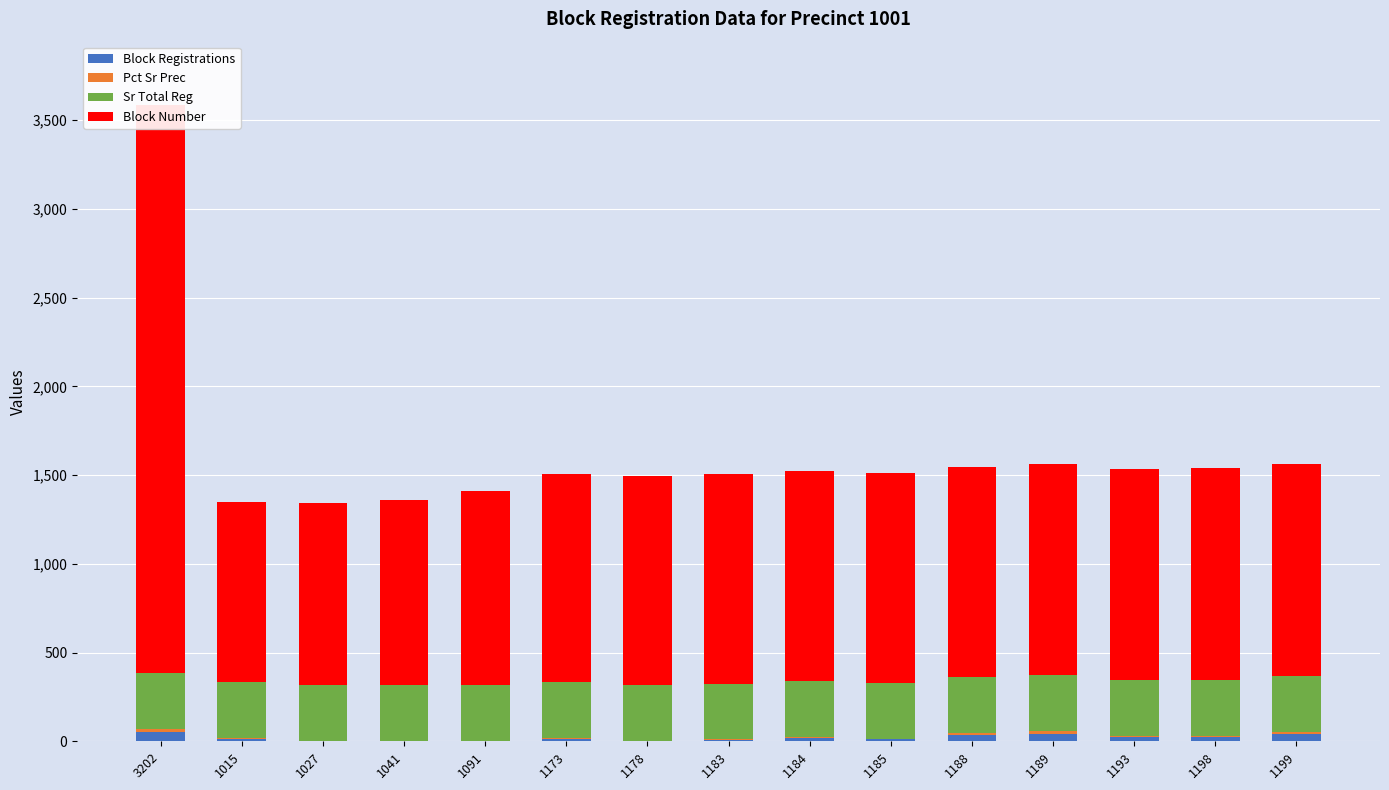

At which label does Pct Sr Prec first exceed 4?

3202